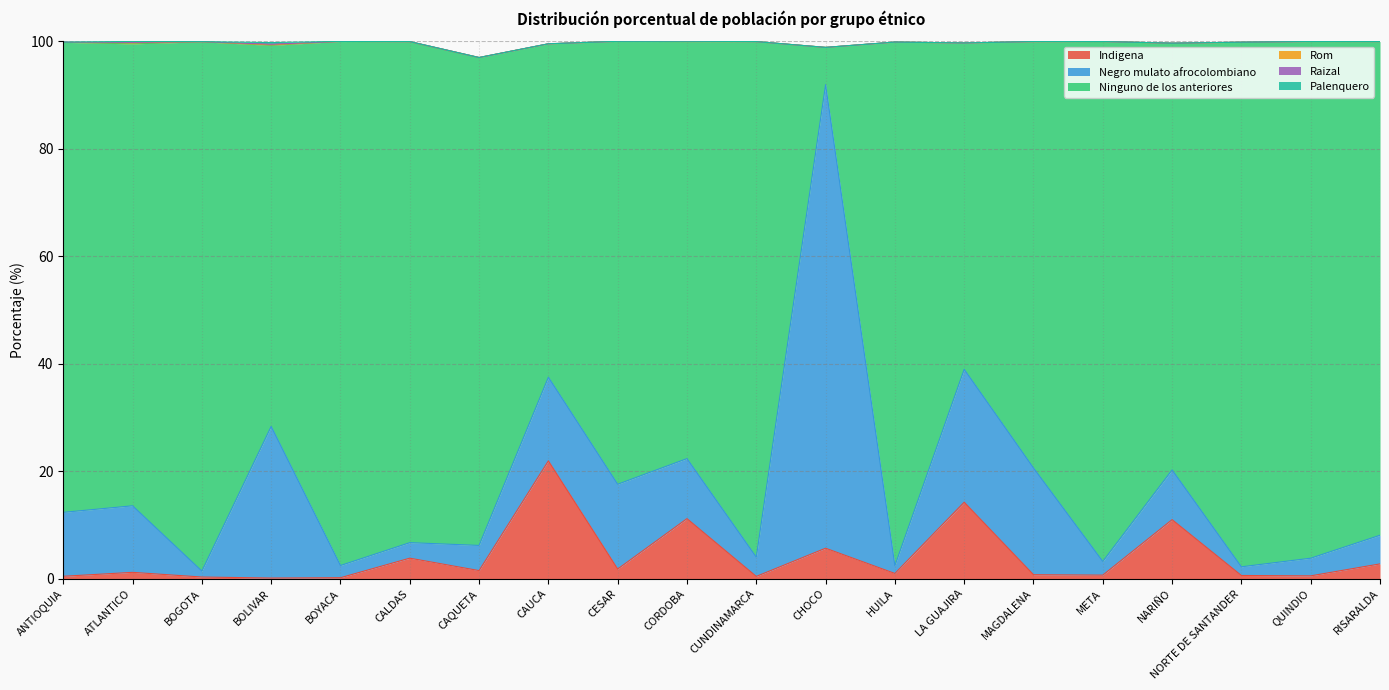

What are all the series names shown in the legend?

Indigena, Negro mulato afrocolombiano, Ninguno de los anteriores, Rom, Raizal, Palenquero